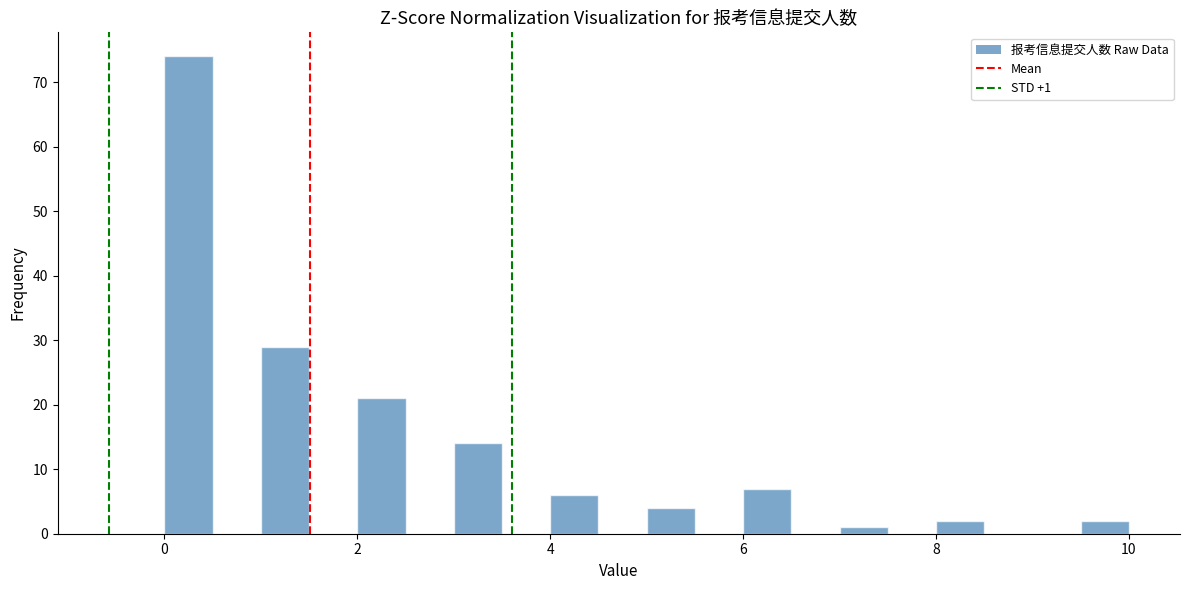

Around what value on the x-axis is the tallest bar? Give the approximate position of its centre, as read against the axis.

0.2